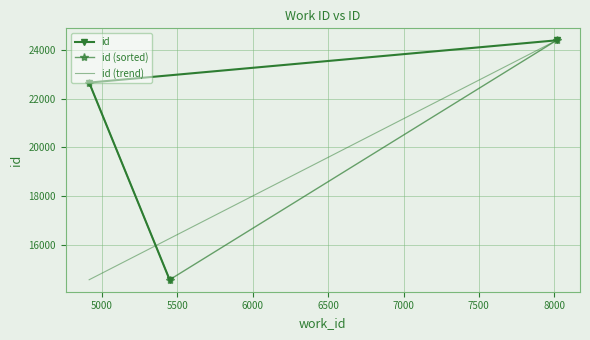

At which label does the data first exceed 22660?

8016